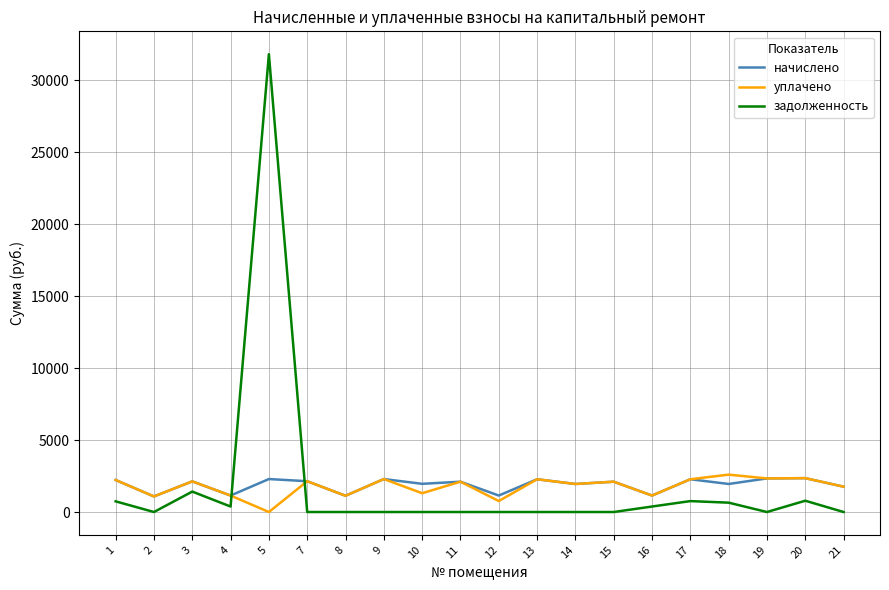

At which category is the sum across all series the highest?

5